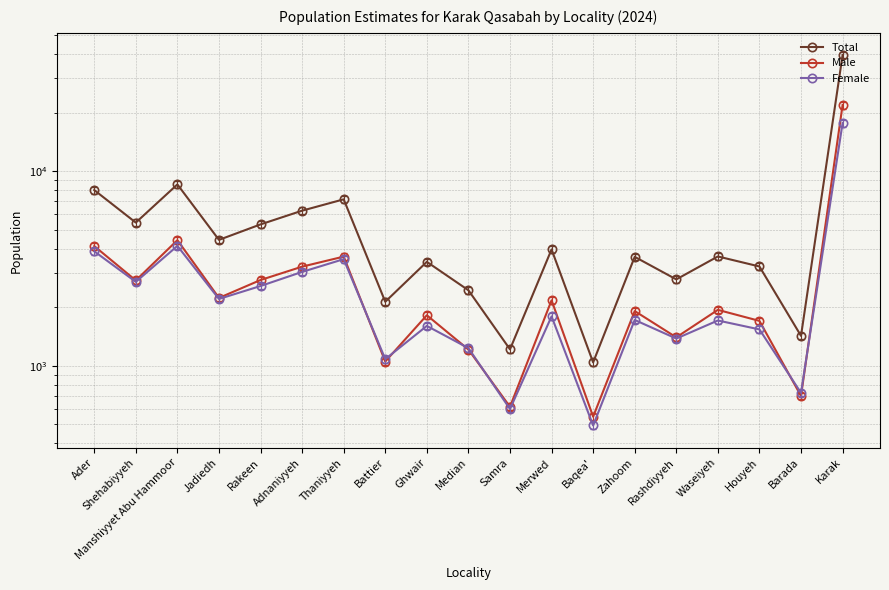

What is the value of the Total point at the 3rd from the left?

8551